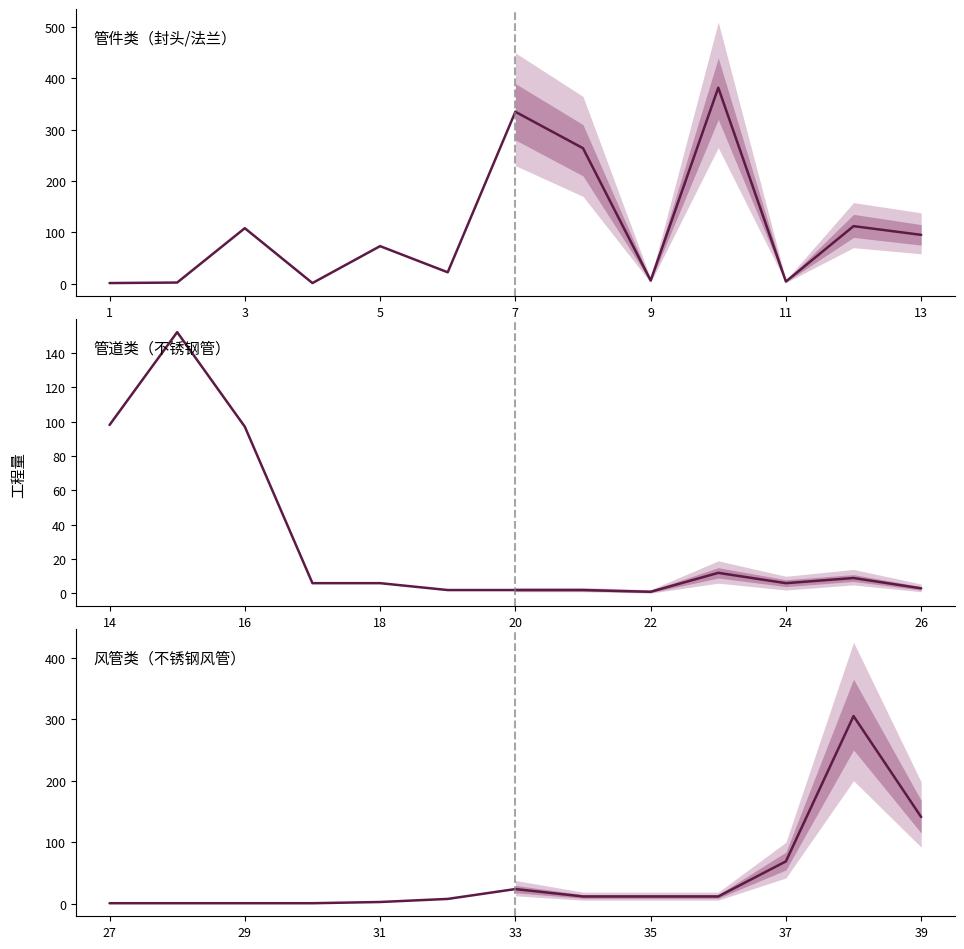

How many series are shown in this chart?

1